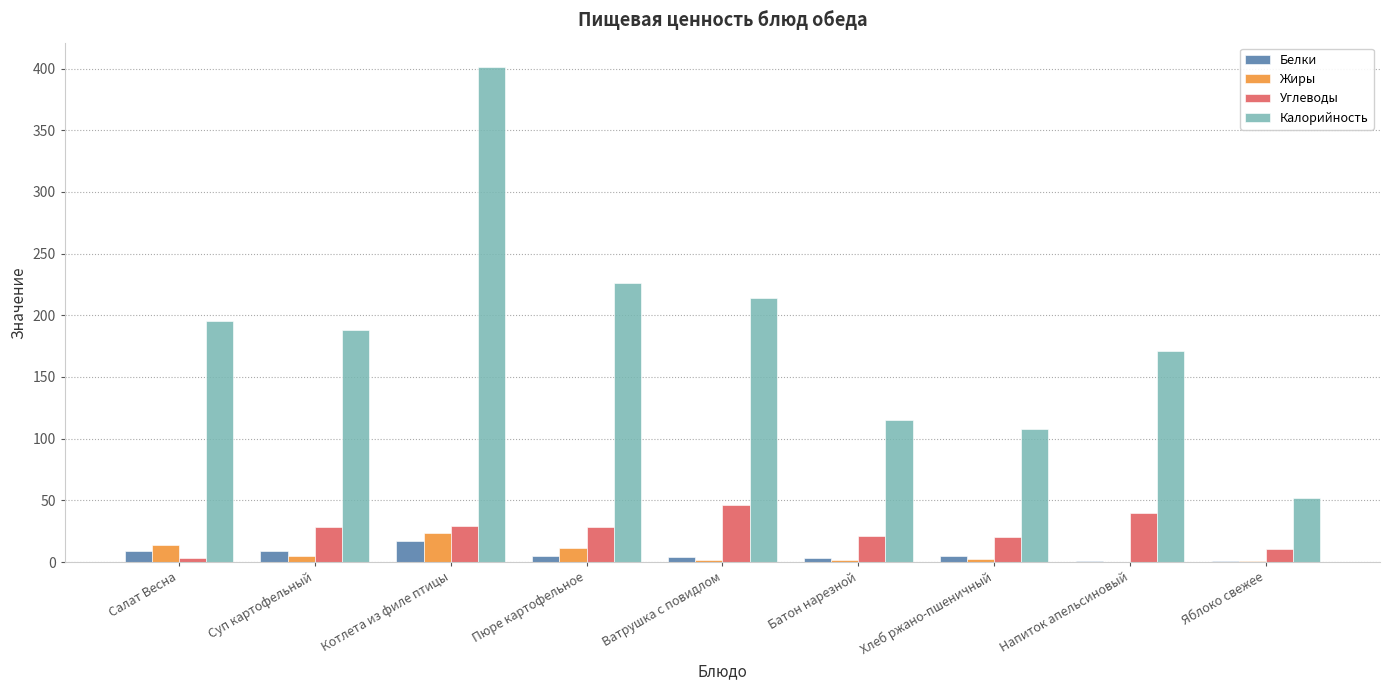

What are all the series names shown in the legend?

Белки, Жиры, Углеводы, Калорийность